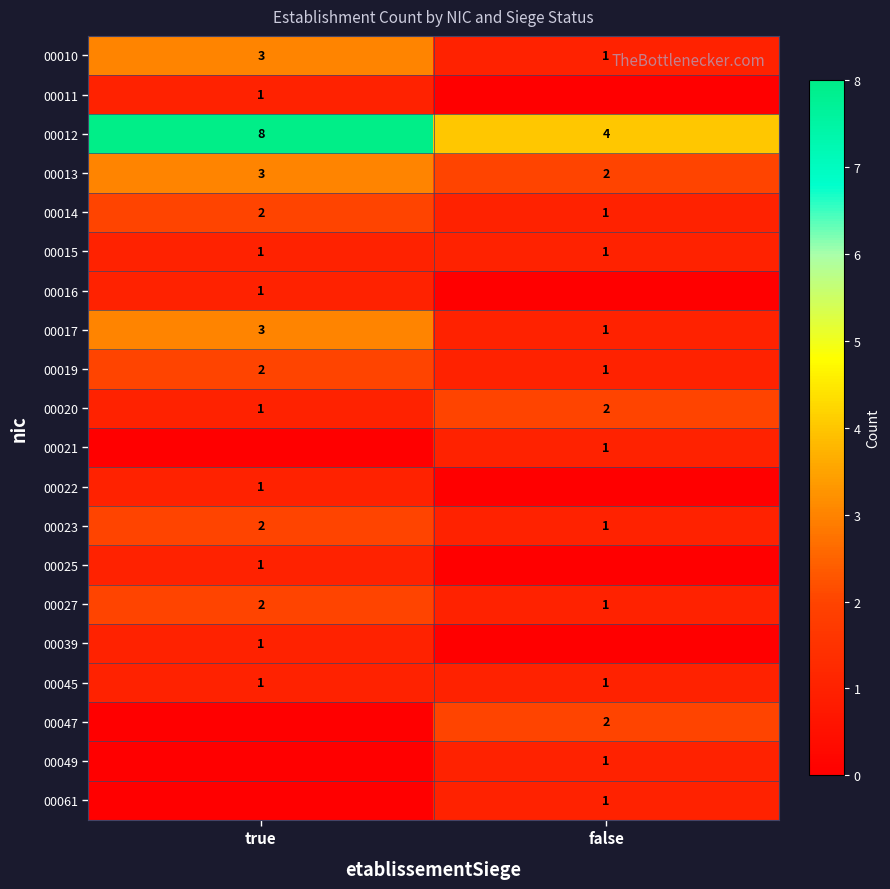

What is the sum of all 00014 values?

3